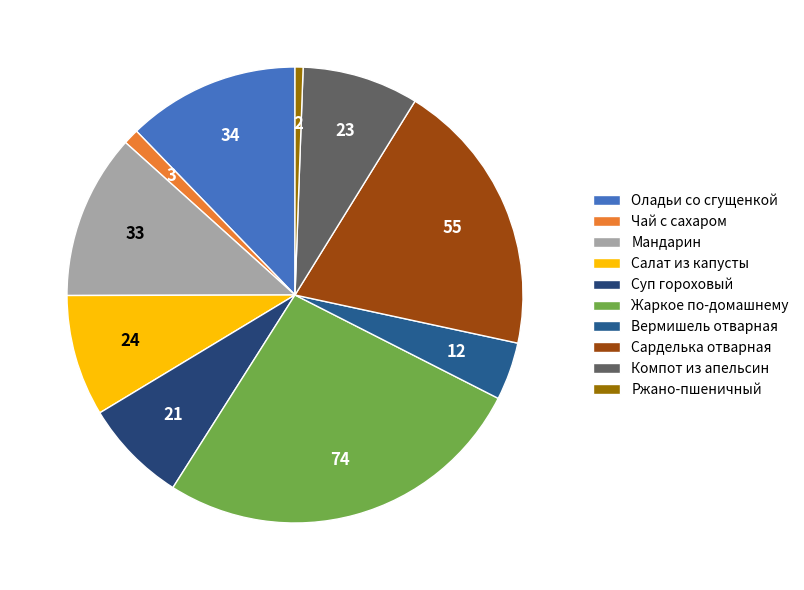

What percentage is the Салат из капусты slice, to the nearest percent?

9%